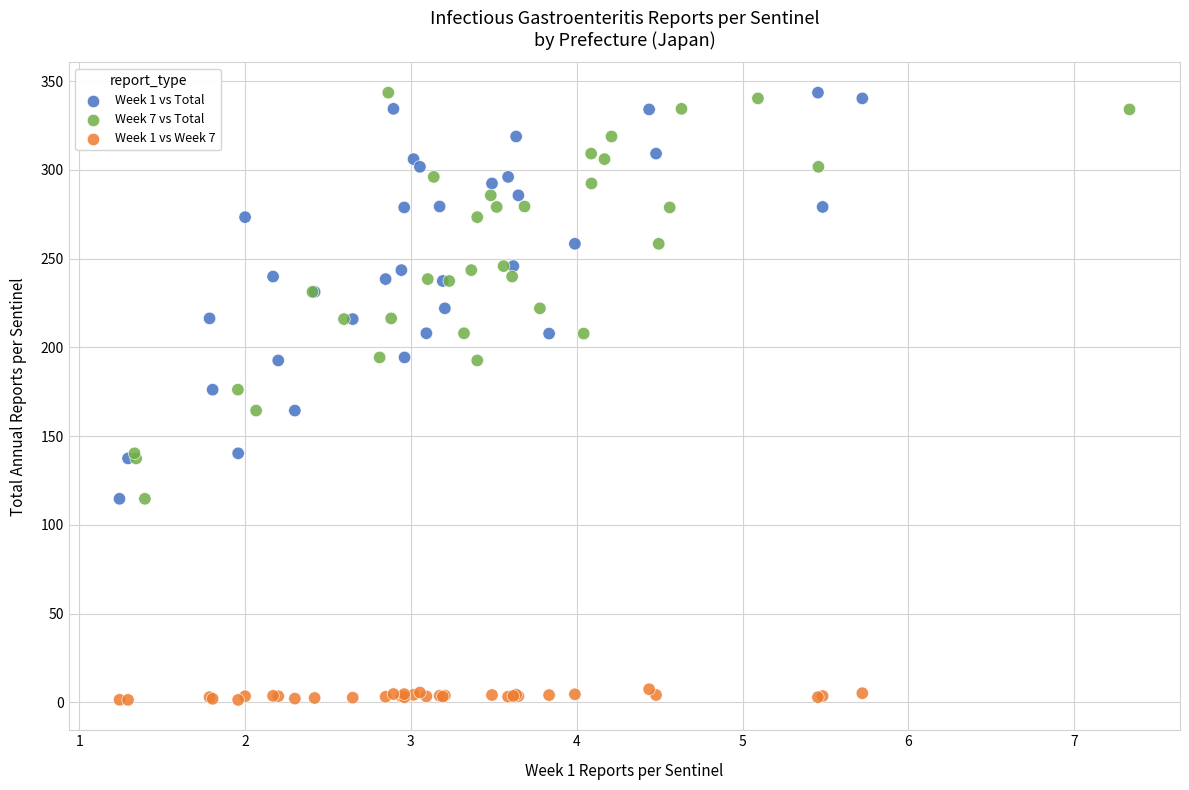

Which series contains the lowest Y value?

Week 1 vs Week 7